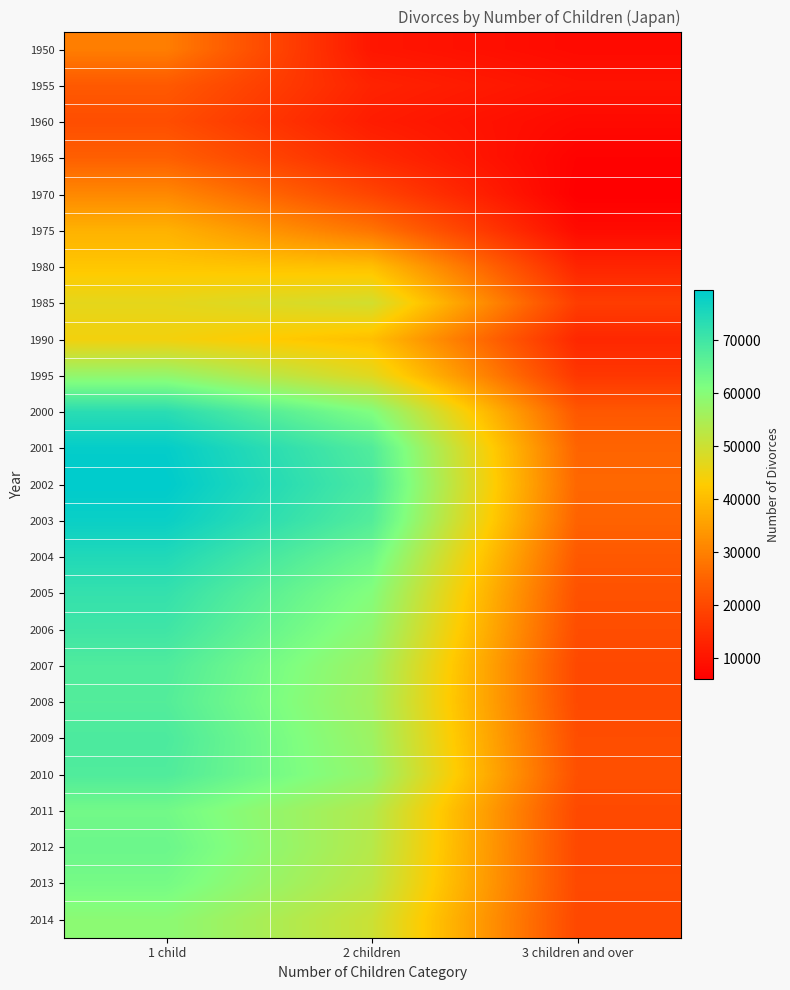

At 1 child, list the series in order from largest to smallest.

2002, 2001, 2003, 2004, 2000, 2005, 2006, 2009, 2007, 2010, 2008, 2012, 2011, 2013, 2014, 1995, 1985, 1990, 1980, 1975, 1970, 1950, 1965, 1955, 1960